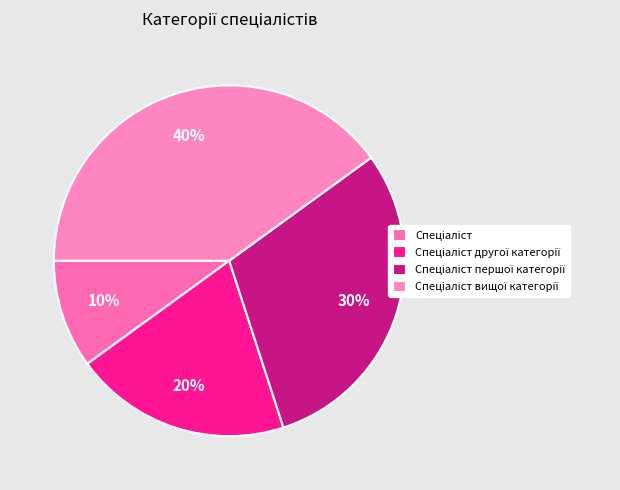

How much of the chart is everything except Спеціаліст вищої категорії?

60.0%